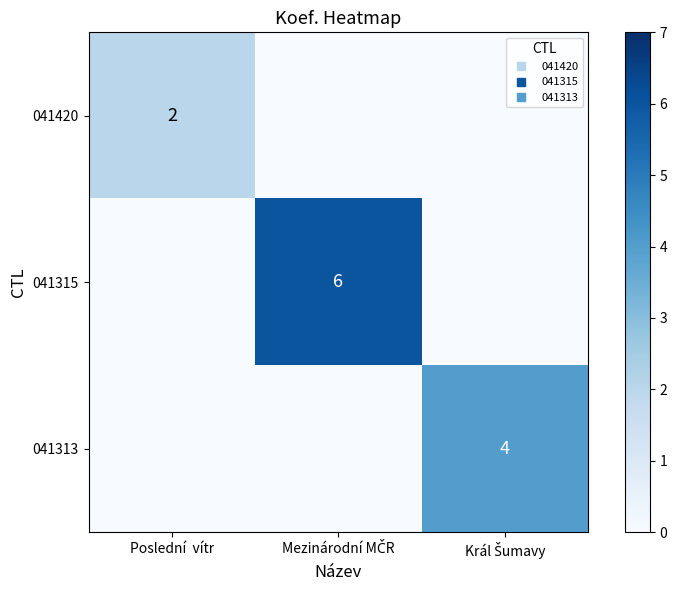

Is the value of 041315 at Mezinárodní MČR greater than the value of 041420 at Poslední vítr?

Yes